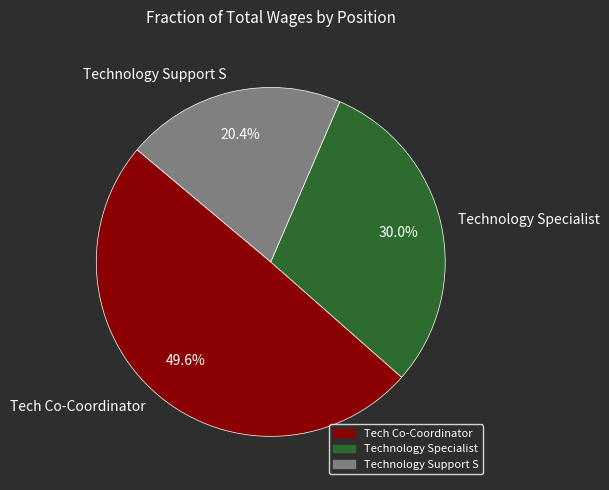

Which has a higher value, Technology Support S or Technology Specialist?

Technology Specialist